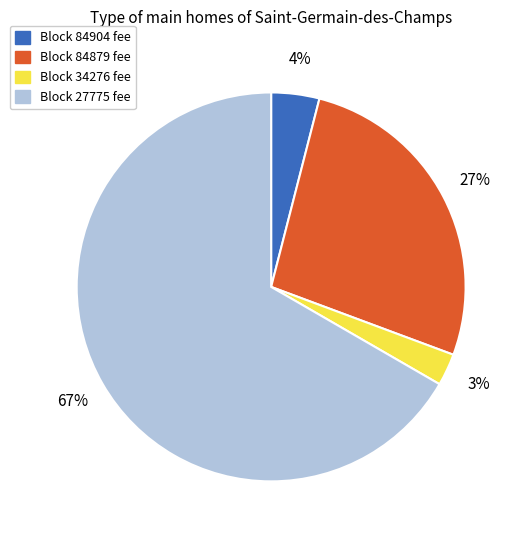

Is there a majority slice in this chart?

Yes